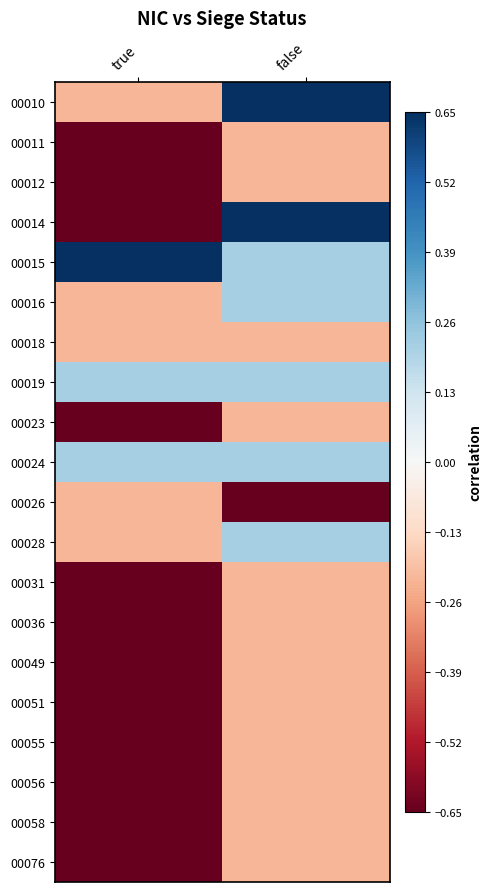

Reading right to left, what are all the values shown in this chart?

00010: false=0.7	true=-0.2
00011: false=-0.2	true=-0.7
00012: false=-0.2	true=-0.7
00014: false=0.7	true=-0.7
00015: false=0.2	true=0.7
00016: false=0.2	true=-0.2
00018: false=-0.2	true=-0.2
00019: false=0.2	true=0.2
00023: false=-0.2	true=-0.7
00024: false=0.2	true=0.2
00026: false=-0.7	true=-0.2
00028: false=0.2	true=-0.2
00031: false=-0.2	true=-0.7
00036: false=-0.2	true=-0.7
00049: false=-0.2	true=-0.7
00051: false=-0.2	true=-0.7
00055: false=-0.2	true=-0.7
00056: false=-0.2	true=-0.7
00058: false=-0.2	true=-0.7
00076: false=-0.2	true=-0.7